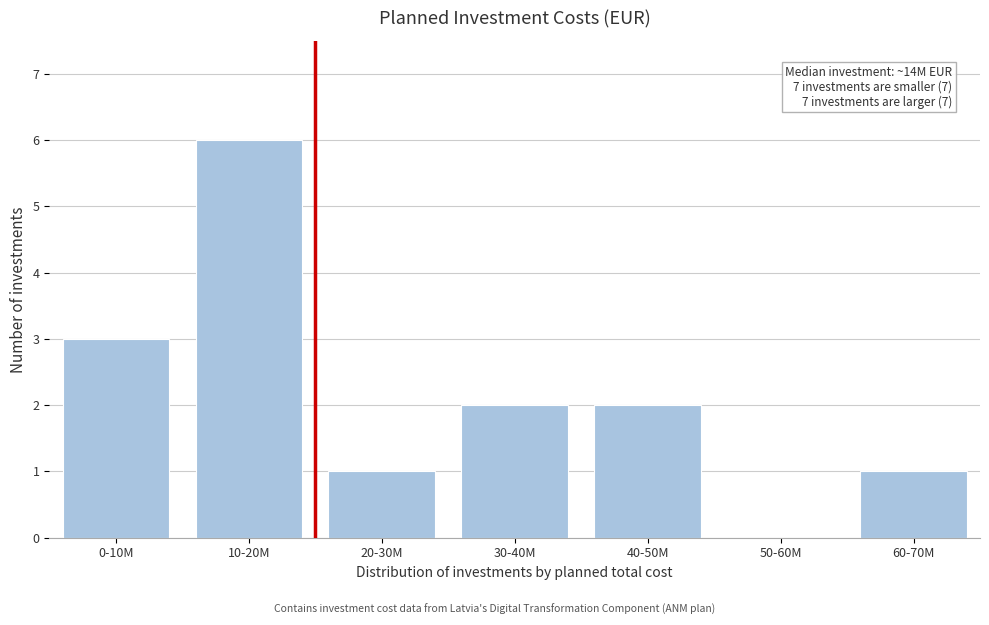

Reading right to left, what are all the values shown in this chart?

60-70M=1	50-60M=0	40-50M=2	30-40M=2	20-30M=1	10-20M=6	0-10M=3